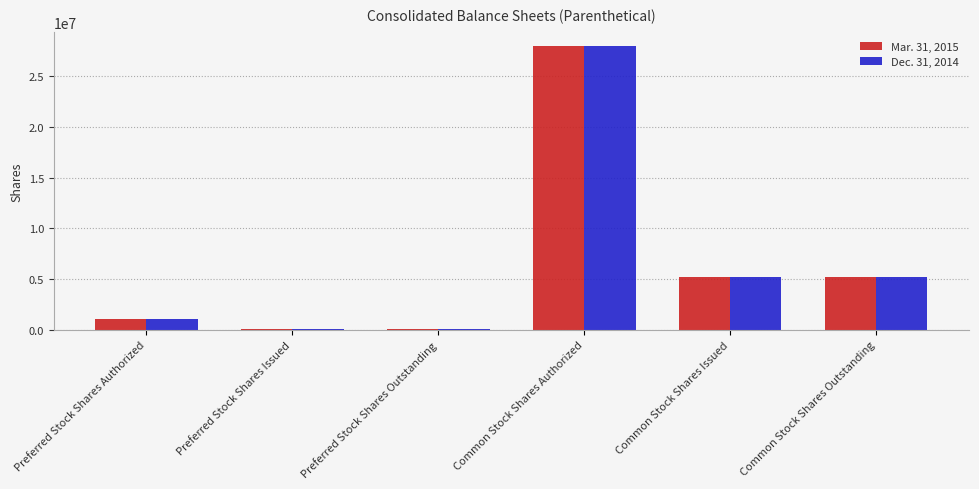

At how many categories does at least one series exceed 17021649?

1